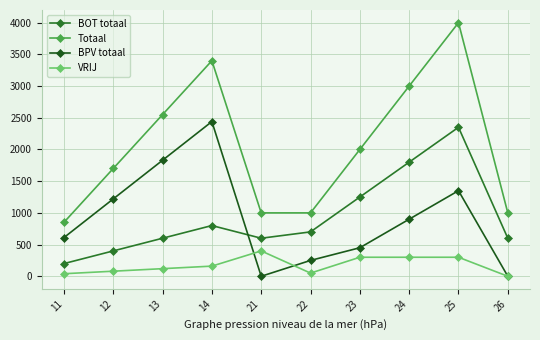

True or false: VRIJ has more than 0 points higher than both neighbors.

True